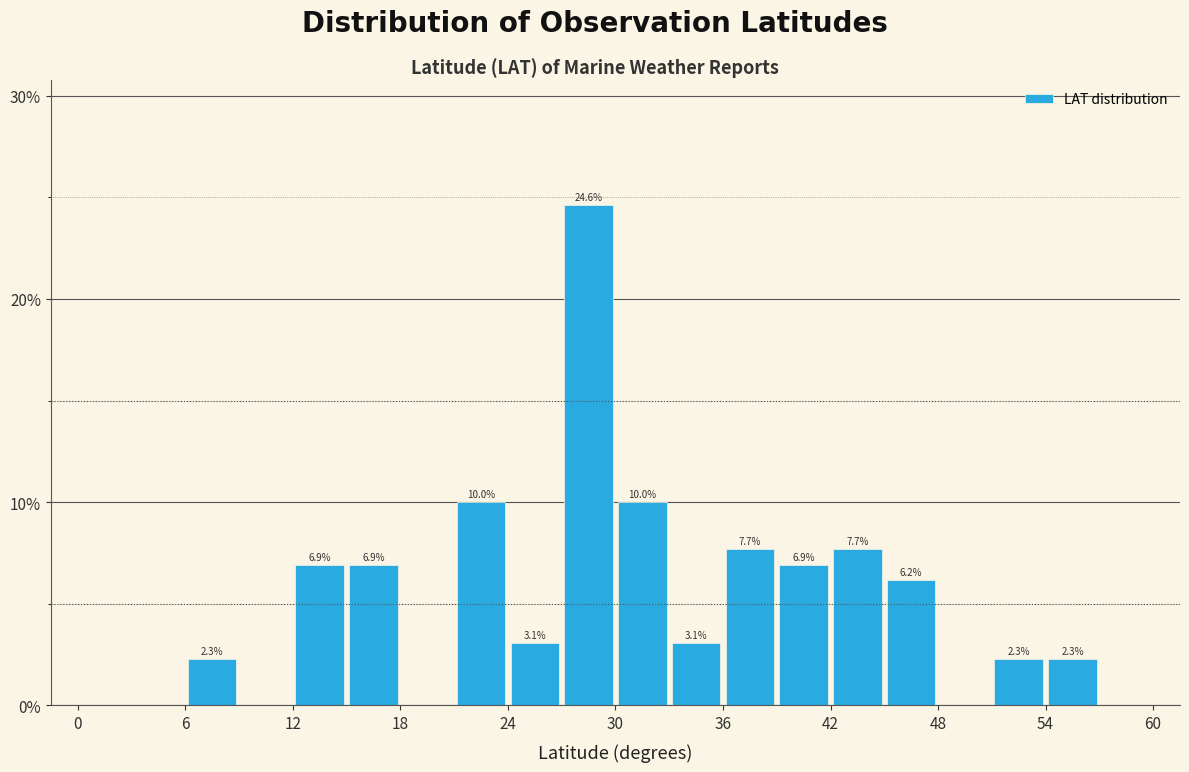

Read against the x-axis, roughly where is the centre of the tallest bar?

29